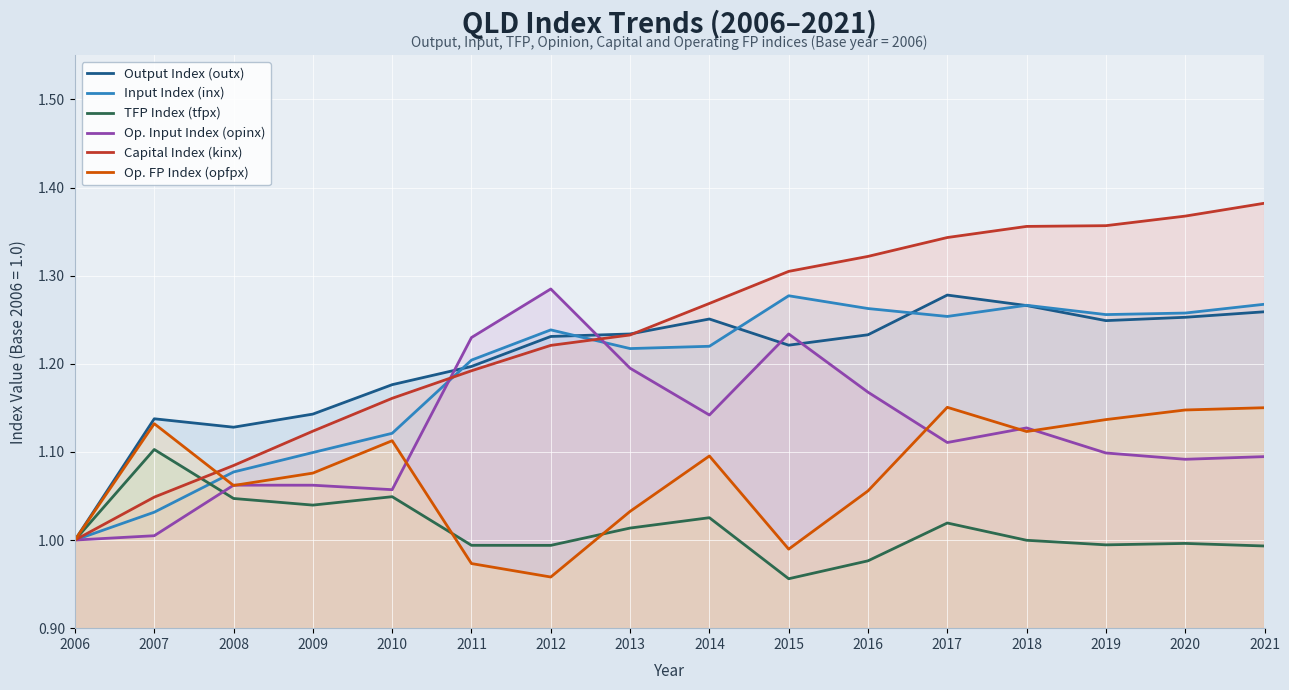

True or false: Capital Index (kinx) has more than 0 interior local peaks.

False